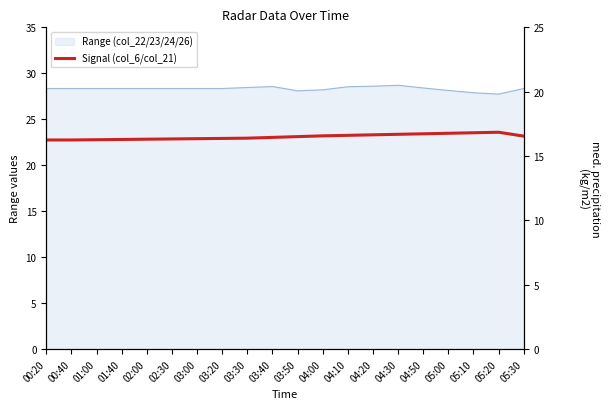

At which label is the value closest to 16?

00:20